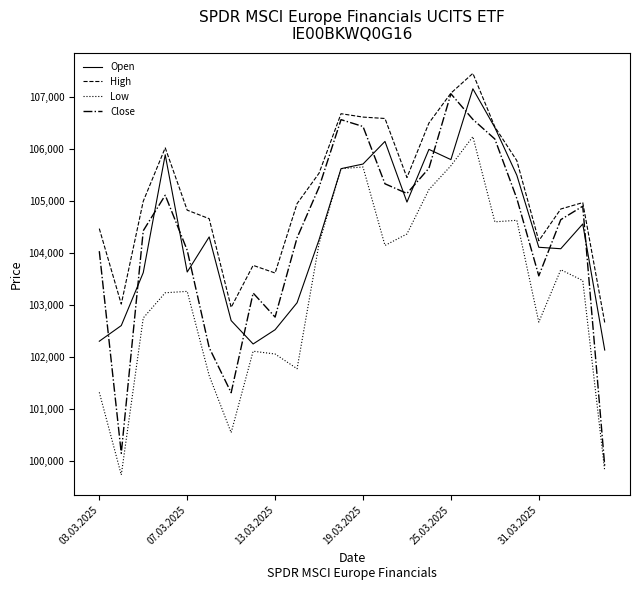

Which series has the largest total across all categories?

High